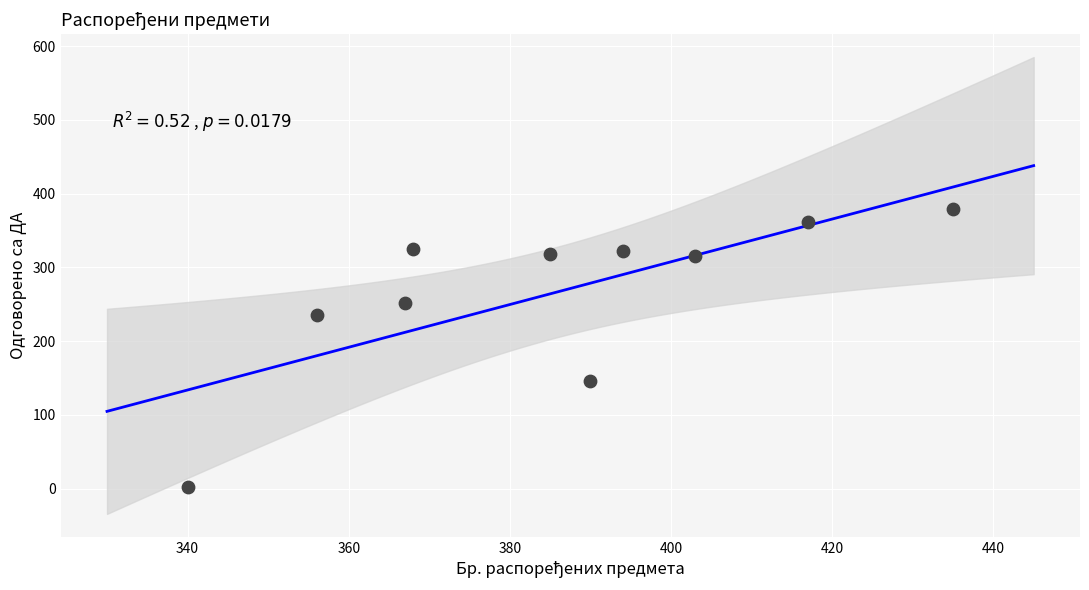

What is the average X value?

386